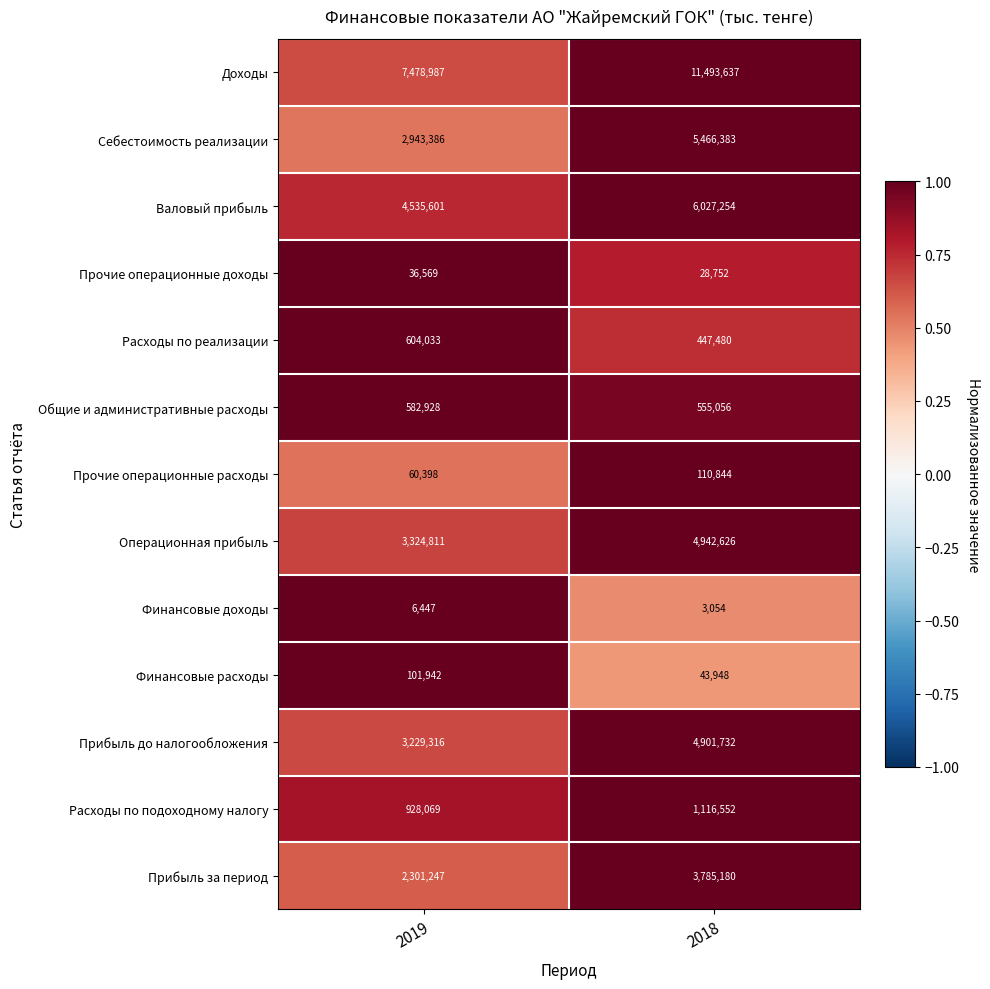

Which category has the lowest value in the Расходы по реализации series?

2018